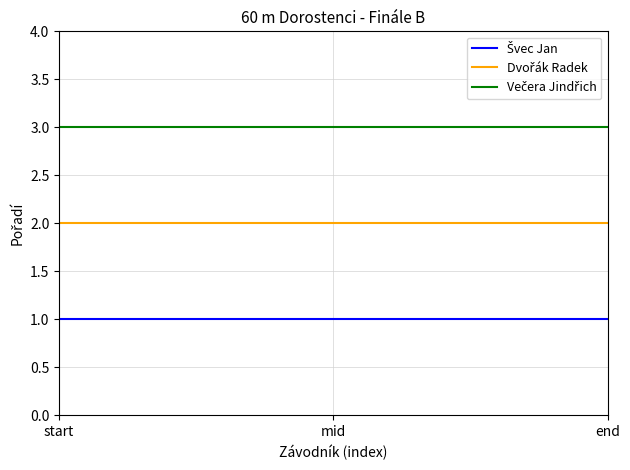

What is the maximum value shown in the chart?

3